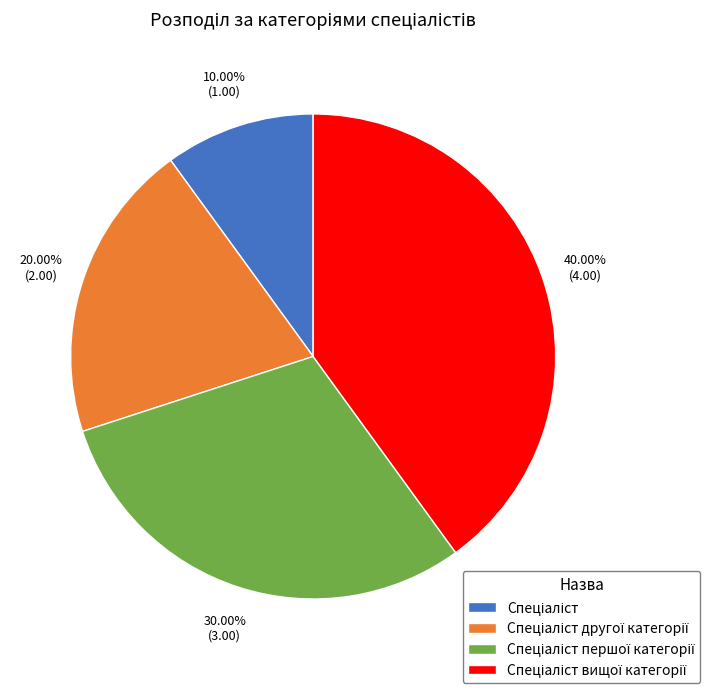

Is there any slice that represents more than half of the pie?

No